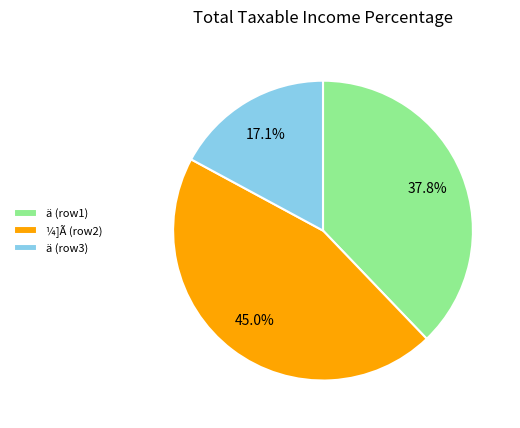

How much of the chart is everything except ä (row1)?

62.2%